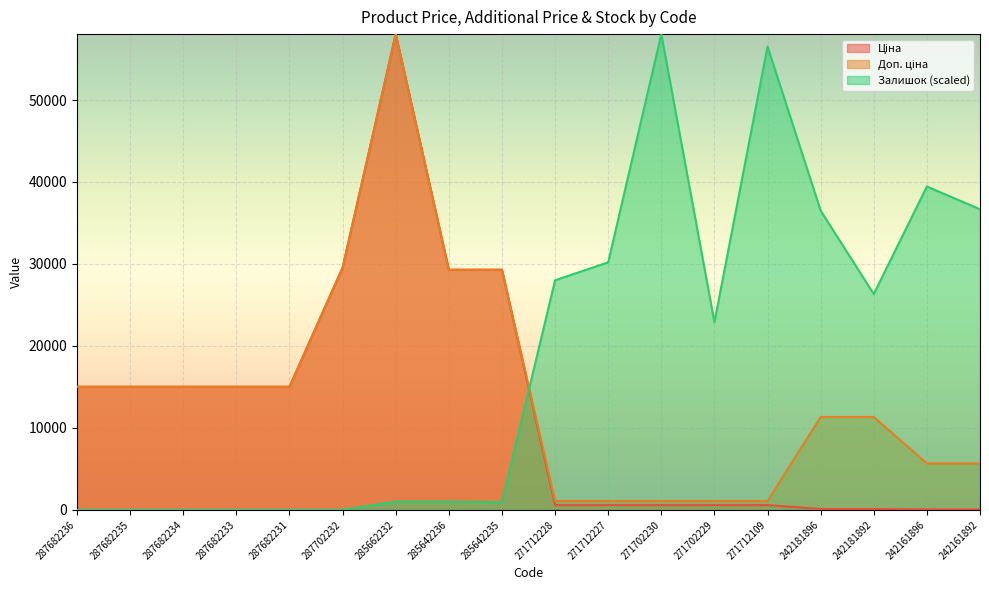

What is the difference between the maximum and second lowest values in the Доп. ціна series?

56962.6